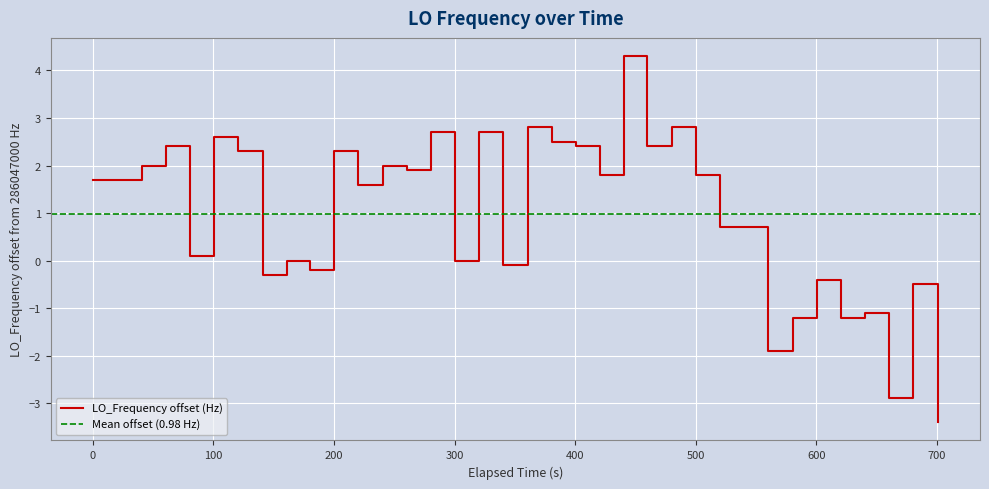

What is the minimum value for LO_Frequency offset (Hz)?

-3.4